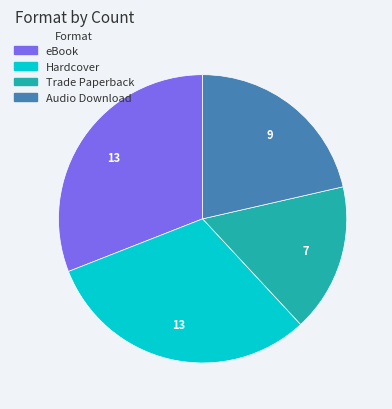

Approximately how many times larger is the value at eBook compared to Trade Paperback?

1.9